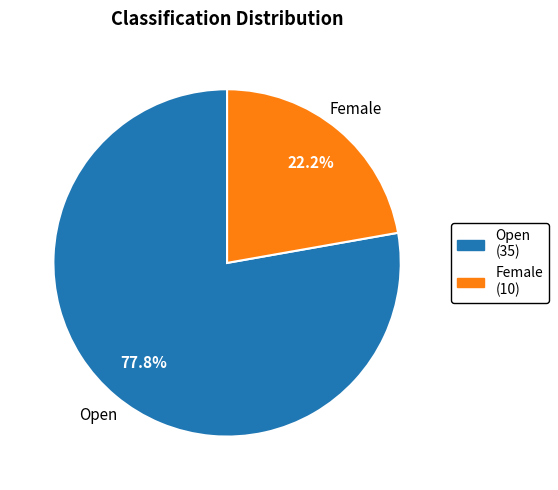

Is the sum of Female and Open greater than half?

Yes